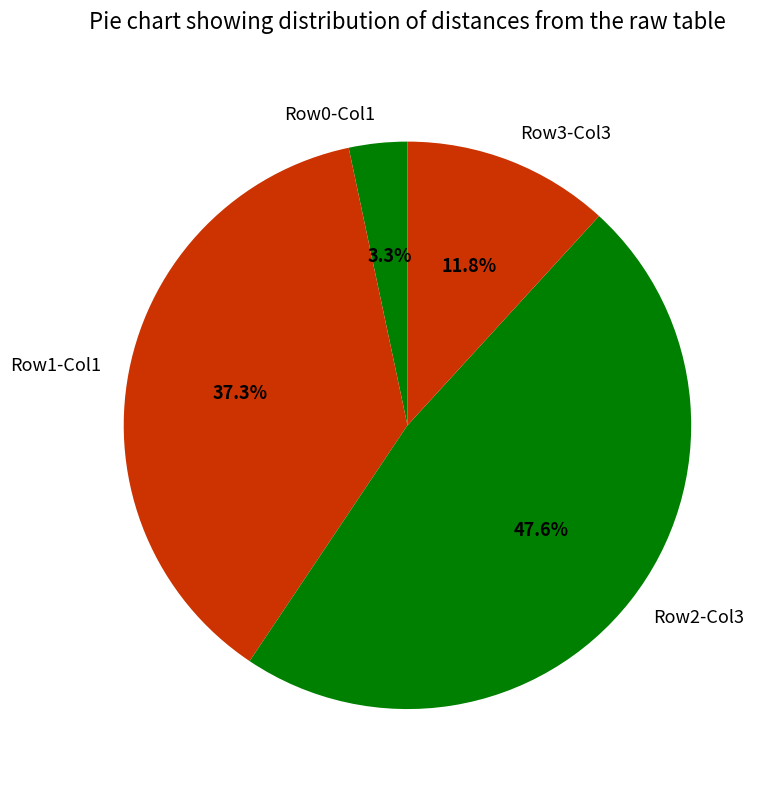

Do Row1-Col1 and Row0-Col1 together represent more than half of the pie?

No